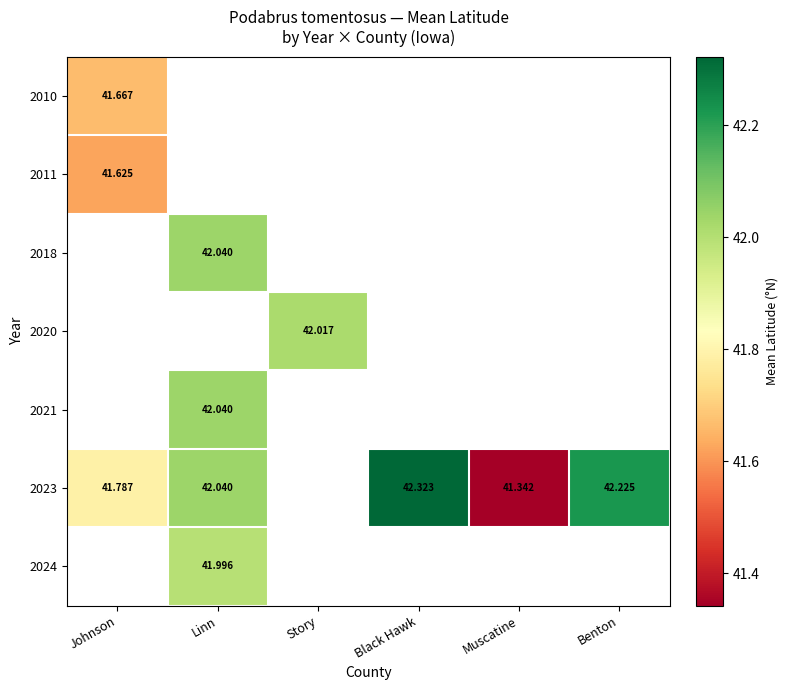

How many data points does each series have?

6